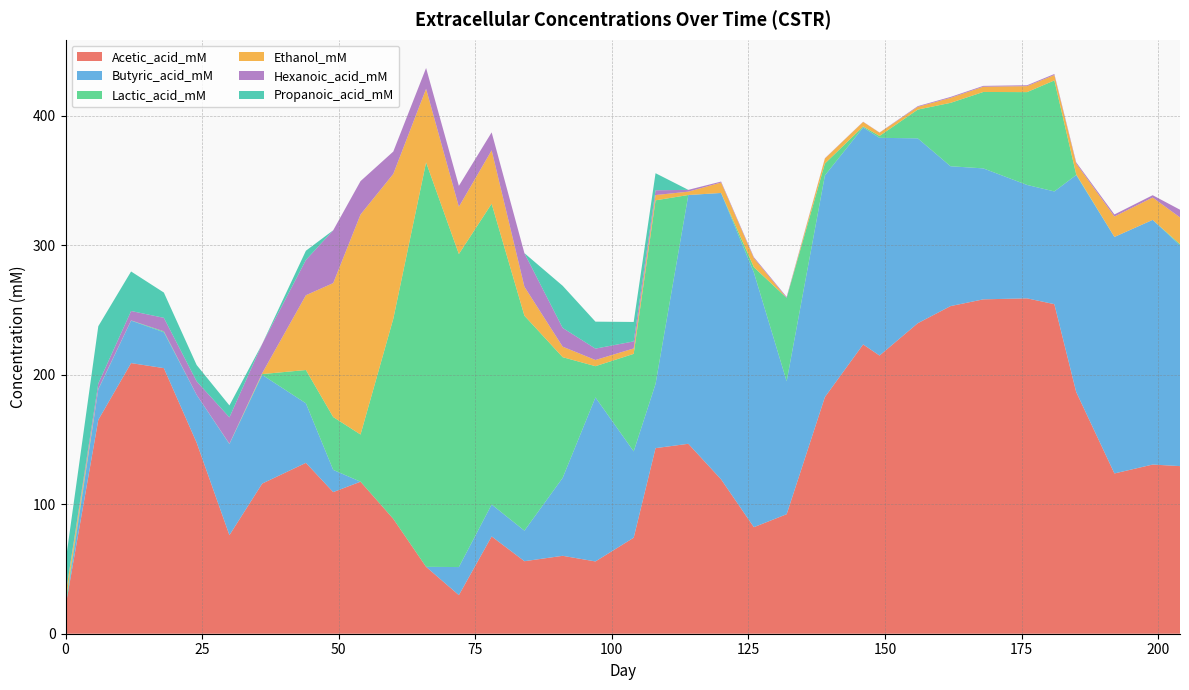

Reading right to left, list all the values displayed in this chart.

Acetic_acid_mM: 129.5	130.7	123.8	186.7	254.5	259.0	258.3	253.0	239.8	214.9	223.4	182.8	92.3	82.3	119.2	146.7	143.3	74.2	55.8	60.2	56.0	75.1	29.8	51.7	88.7	117.4	109.4	132.0	116.0	76.1	147.6	205.1	209.0	165.2	21.0
Butyric_acid_mM: 170.5	189.0	182.7	167.6	87.1	87.6	101.1	108.0	142.8	168.2	167.6	171.2	102.7	196.7	221.2	192.1	49.6	66.7	126.7	60.2	23.6	24.7	21.7	0.0	0.0	0.0	17.1	46.0	84.0	70.3	36.9	27.7	32.8	23.5	0.0
Lactic_acid_mM: 0.9	0.0	0.0	0.5	85.7	71.7	59.0	49.0	22.2	1.5	0.8	9.2	64.4	4.1	0.0	0.0	141.8	75.3	24.1	93.2	166.0	232.3	241.8	312.4	154.6	36.4	40.8	25.7	0.6	0.3	0.1	0.7	0.2	0.4	3.4
Ethanol_mM: 20.6	17.3	15.8	8.3	4.2	4.6	4.0	3.9	2.1	2.5	3.5	3.9	0.0	7.0	8.1	2.6	4.1	4.2	4.8	8.1	22.4	41.3	36.5	56.8	111.8	169.9	103.5	57.8	0.7	0.0	0.0	0.0	0.0	0.0	5.6
Hexanoic_acid_mM: 5.9	1.8	1.6	1.0	0.8	0.7	0.7	0.7	0.5	0.2	0.1	0.2	0.7	0.8	0.7	1.4	3.7	5.4	8.8	14.5	25.9	13.8	16.2	16.1	17.3	25.8	40.8	27.2	22.6	20.4	10.4	10.4	7.3	4.2	0.0
Propanoic_acid_mM: 0.0	0.0	0.0	0.0	0.0	0.0	0.0	0.0	0.0	0.0	0.0	0.0	0.0	0.0	0.0	0.0	13.2	15.0	20.8	32.6	0.0	0.0	0.0	0.0	0.0	0.0	0.0	7.1	0.0	9.2	12.6	19.5	30.5	44.2	25.3